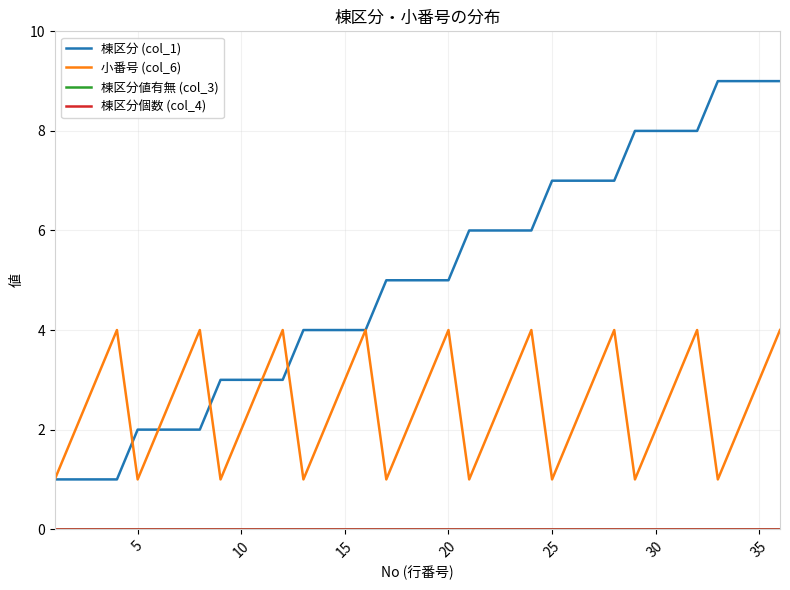

At how many categories does at least one series exceed 6?

12